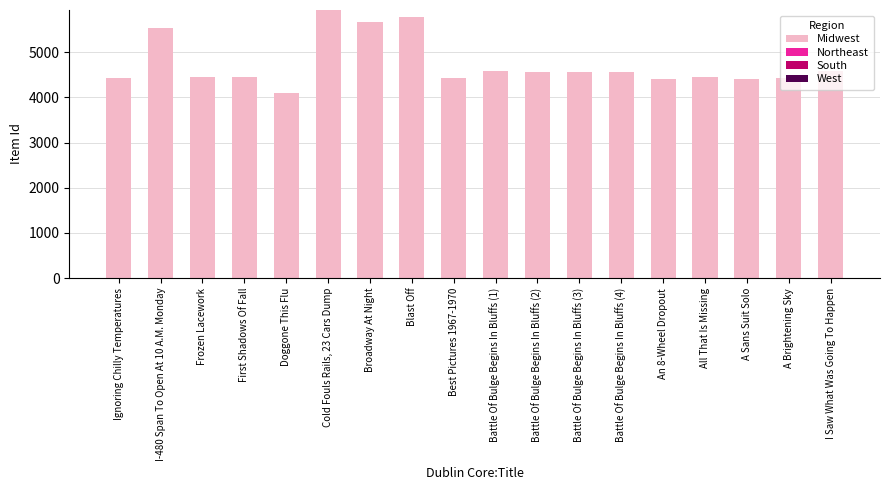

List the labels in order of value, largest first.

Cold Fouls Rails, 23 Cars Dump, Blast Off, Broadway At Night, I-480 Span To Open At 10 A.M. Monday, I Saw What Was Going To Happen, Battle Of Bulge Begins In Bluffs (1), Battle Of Bulge Begins In Bluffs (2), Battle Of Bulge Begins In Bluffs (3), Battle Of Bulge Begins In Bluffs (4), Frozen Lacework, All That Is Missing, First Shadows Of Fall, Best Pictures 1967-1970, A Brightening Sky, Ignoring Chilly Temperatures, An 8-Wheel Dropout, A Sans Suit Solo, Doggone This Flu